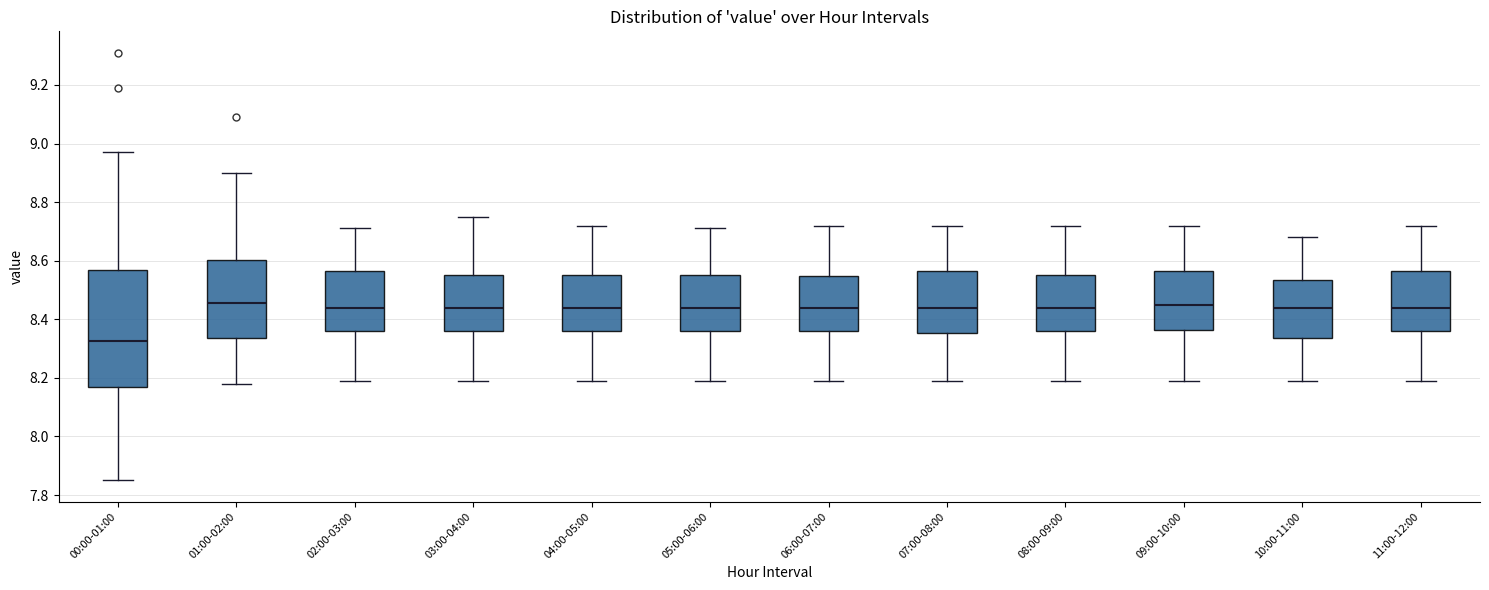

Which box has the lowest median line?

00:00-01:00